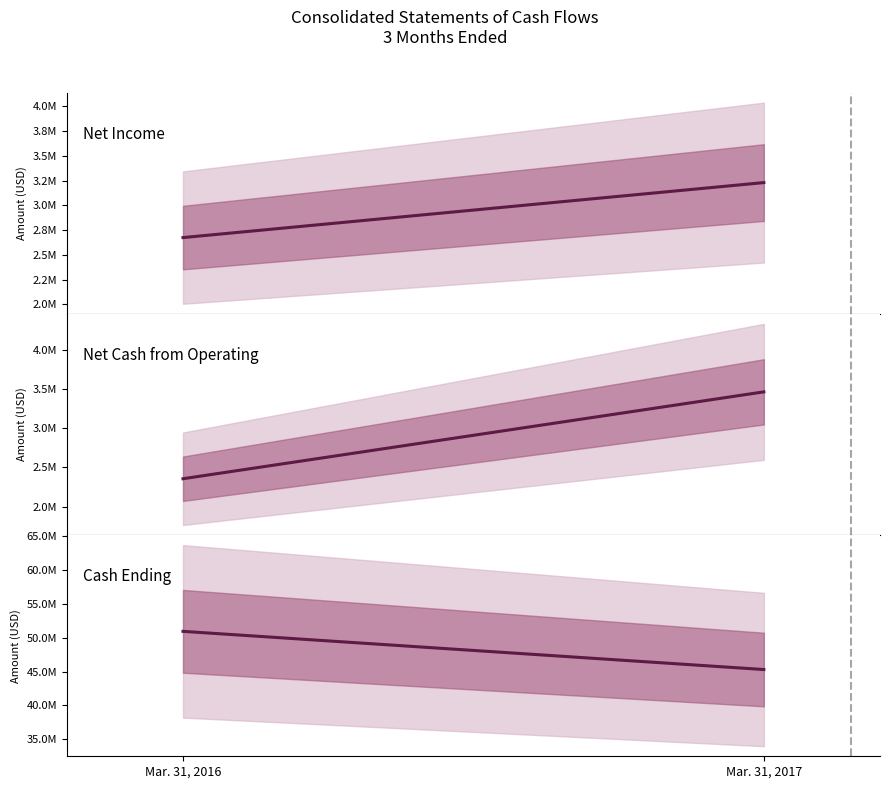

What is the highest value of the Net Income series?

3229702